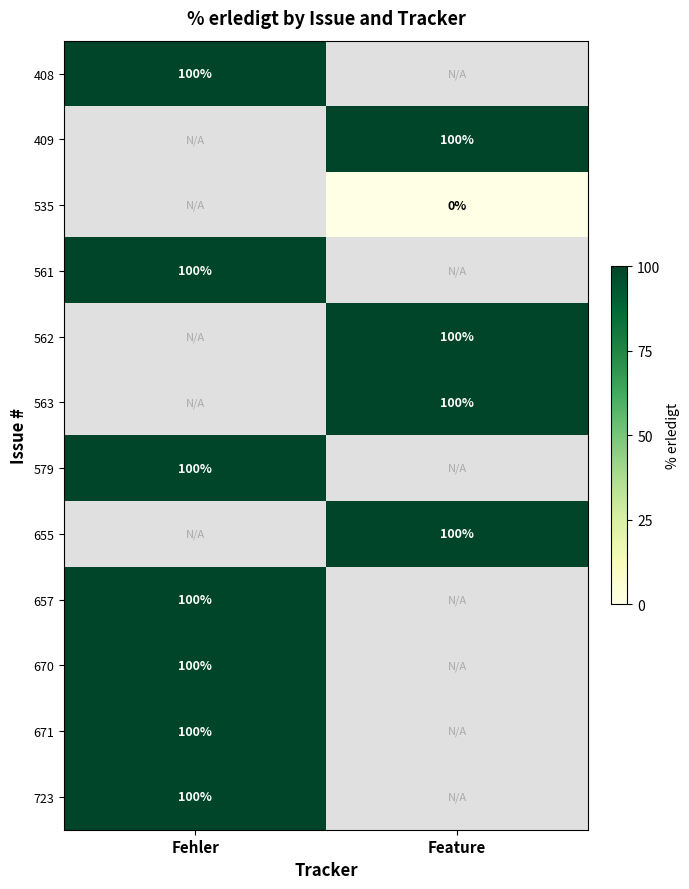

True or false: 671 has a value of 100 at Fehler.

True